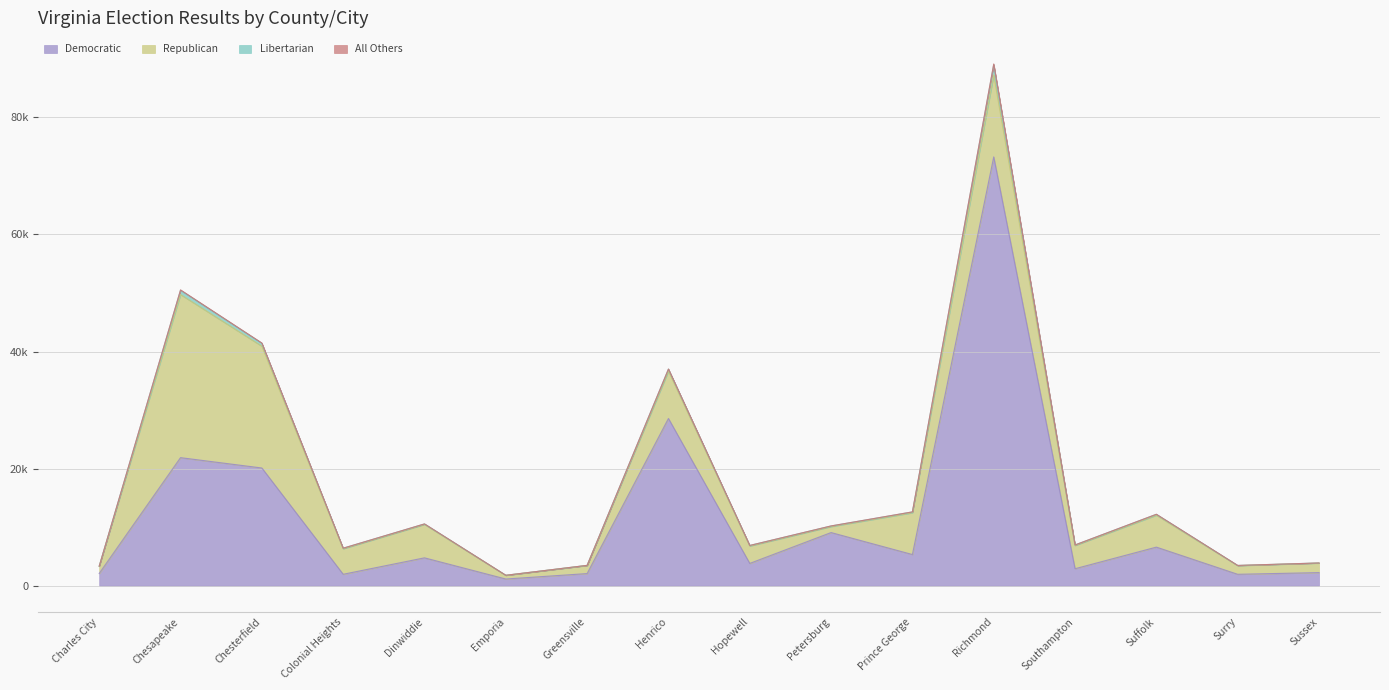

Reading right to left, transcribe all the data shown in this chart.

Democratic: 2232	1944	6587	2895	73254	5321	9074	3803	28563	2067	1138	4756	1948	20104	21871	2085
Republican: 1619	1478	5453	3967	14005	7139	1024	2971	8084	1381	626	5705	4357	20808	27865	1224
Libertarian: 29	31	150	93	1746	140	102	98	350	22	12	86	98	507	743	26
All Others: 1	6	11	4	123	8	9	2	18	2	1	6	2	39	53	3